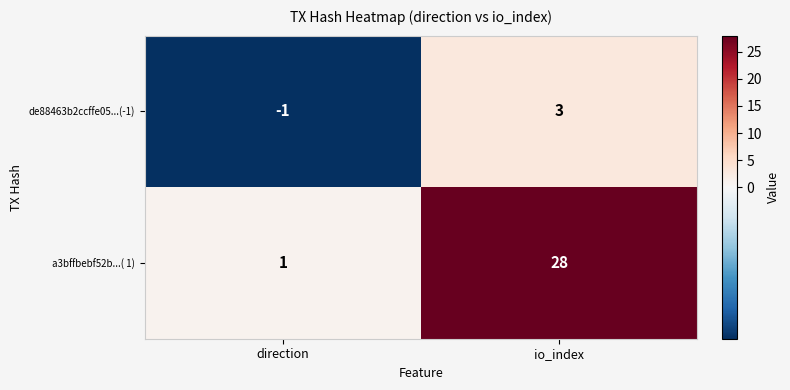

What is the difference between the de88463b2ccffe05...(-1) values at io_index and direction?

4